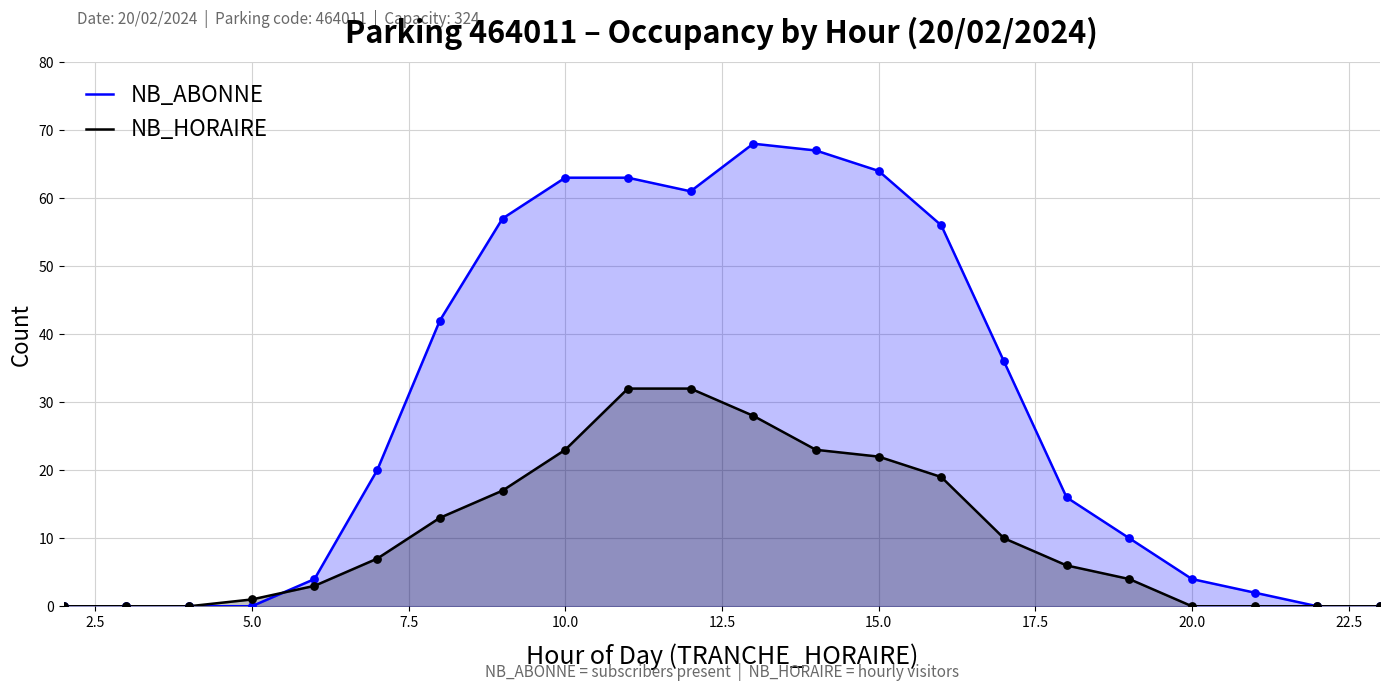

At how many categories does at least one series exceed 19?

11